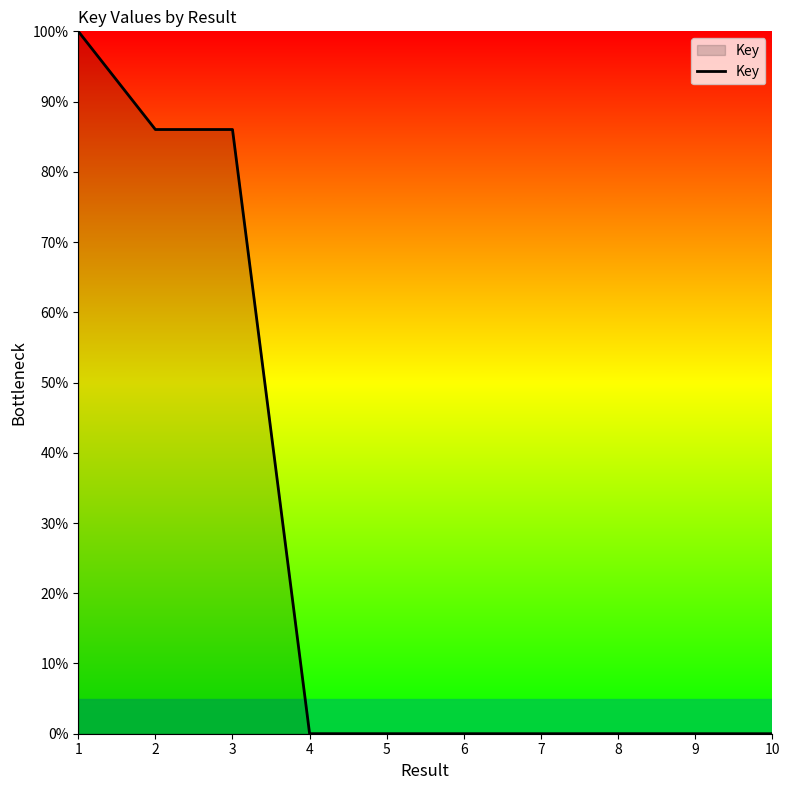

What is the change in value from 1 to 10?

-100.0